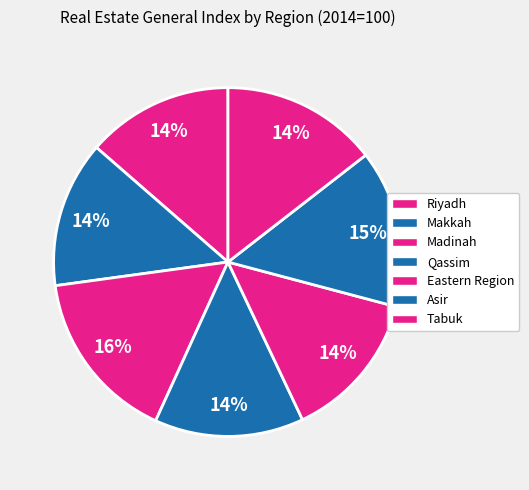

How many slices are in this pie chart?

7